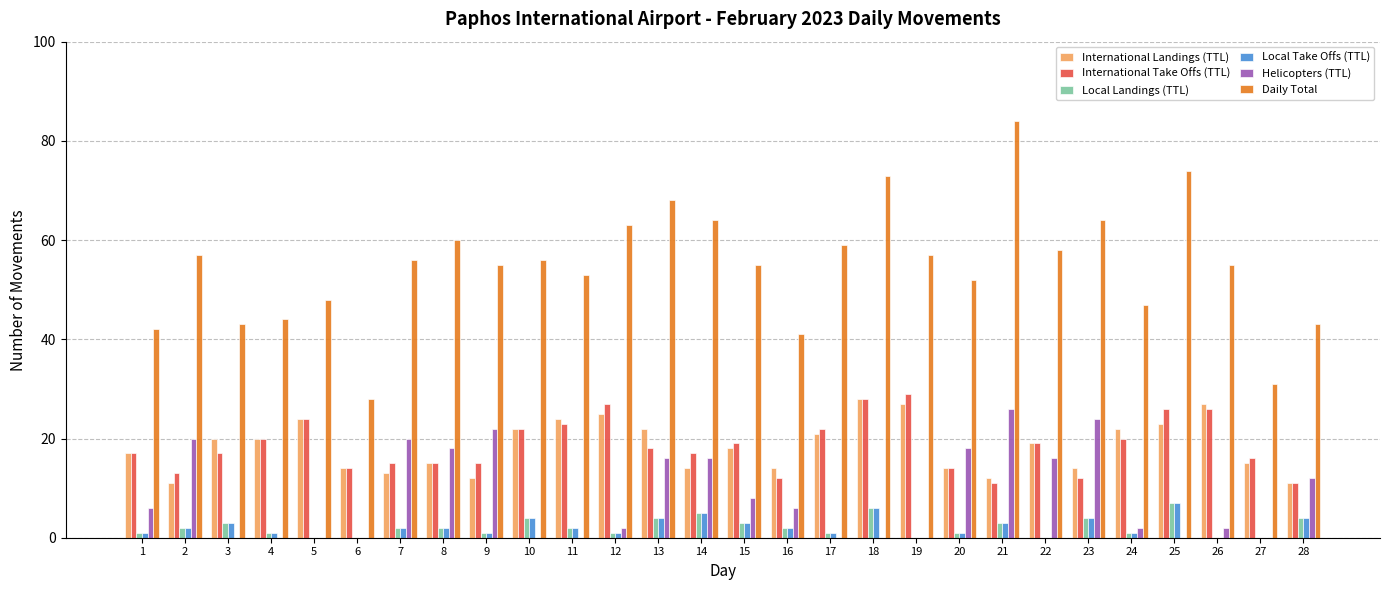

Reading left to right, transcribe all the data shown in this chart.

International Landings (TTL): 17	11	20	20	24	14	13	15	12	22	24	25	22	14	18	14	21	28	27	14	12	19	14	22	23	27	15	11
International Take Offs (TTL): 17	13	17	20	24	14	15	15	15	22	23	27	18	17	19	12	22	28	29	14	11	19	12	20	26	26	16	11
Local Landings (TTL): 1	2	3	1	0	0	2	2	1	4	2	1	4	5	3	2	1	6	0	1	3	0	4	1	7	0	0	4
Local Take Offs (TTL): 1	2	3	1	0	0	2	2	1	4	2	1	4	5	3	2	1	6	0	1	3	0	4	1	7	0	0	4
Helicopters (TTL): 6	20	0	0	0	0	20	18	22	0	0	2	16	16	8	6	0	0	0	18	26	16	24	2	0	2	0	12
Daily Total: 42	57	43	44	48	28	56	60	55	56	53	63	68	64	55	41	59	73	57	52	84	58	64	47	74	55	31	43